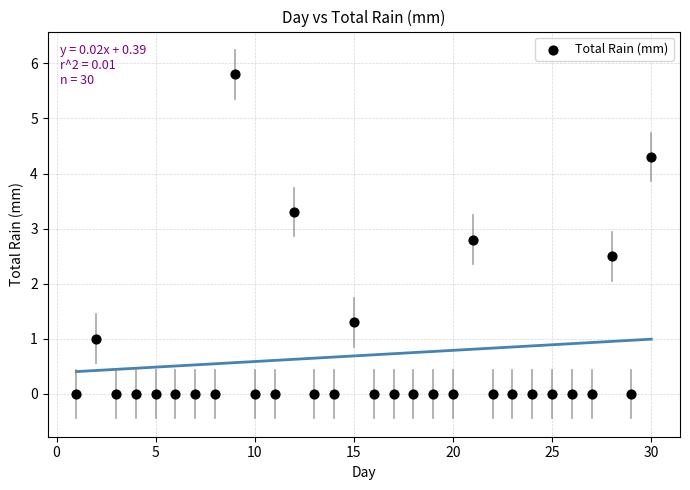

What Y value in the scatter plot is closest to 2?

2.5